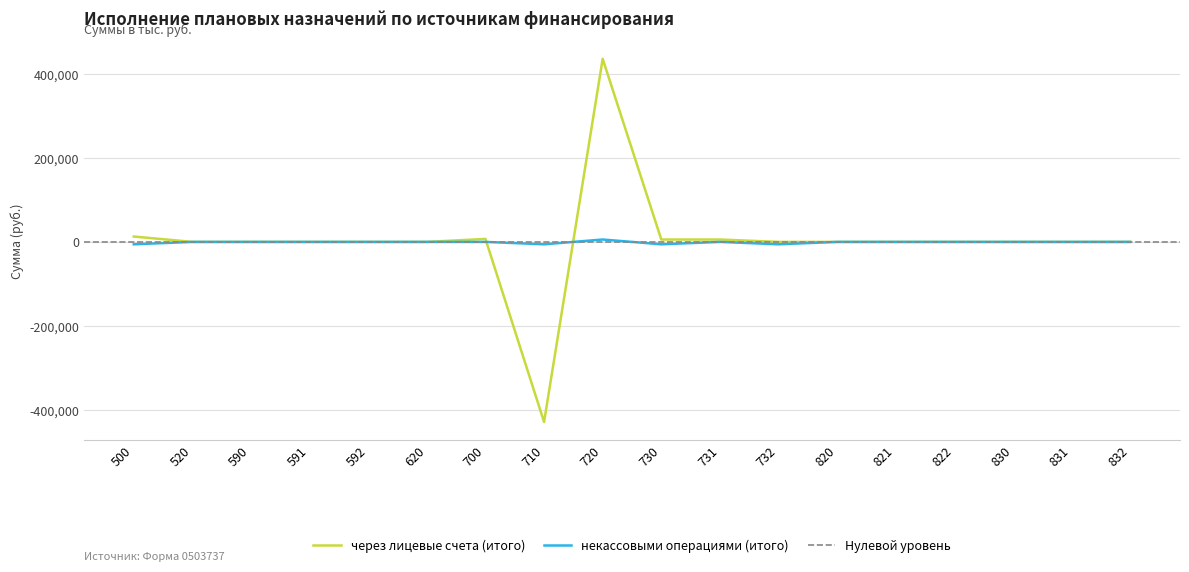

What is the sum of all через лицевые счета (итого) values?

38413.7